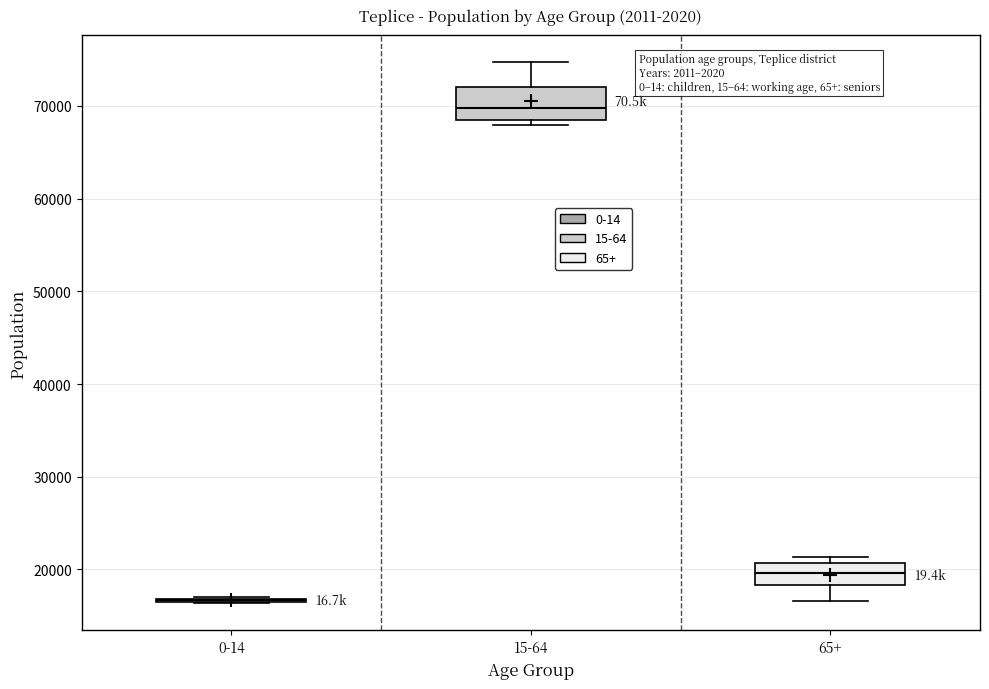

Where is the upper edge of the box for 65+ on the y-axis? The values are not printed on the chart, so give them approximately, as read against the axis.

21000